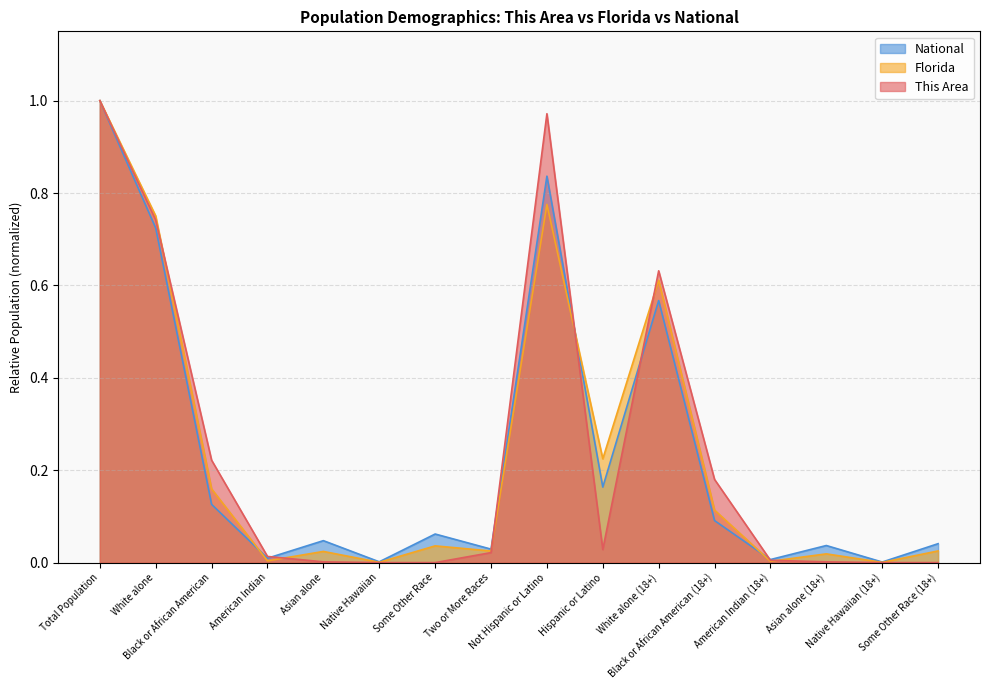

In This Area, how many points are lower than both neighbors (excluding endpoints)?

1